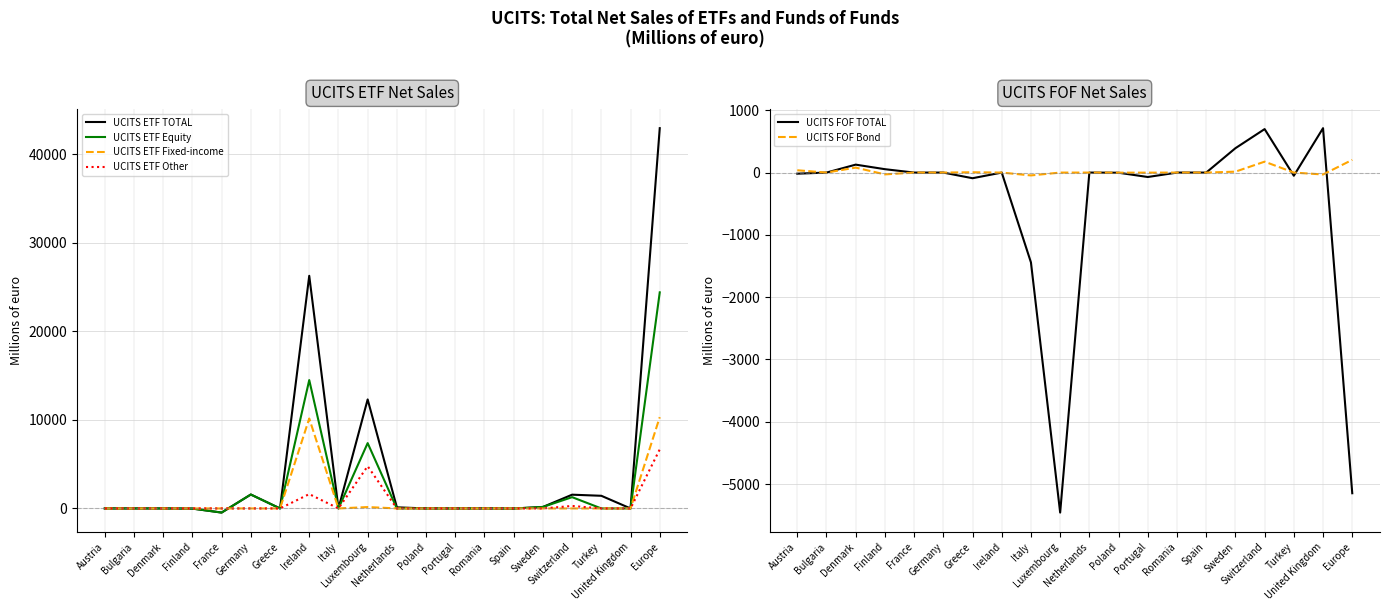

Rank the categories by UCITS ETF Fixed-income value from highest to lowest.

Europe, Ireland, Luxembourg, Austria, Bulgaria, Denmark, Finland, France, Germany, Greece, Italy, Netherlands, Poland, Portugal, Romania, Spain, Sweden, Switzerland, Turkey, United Kingdom